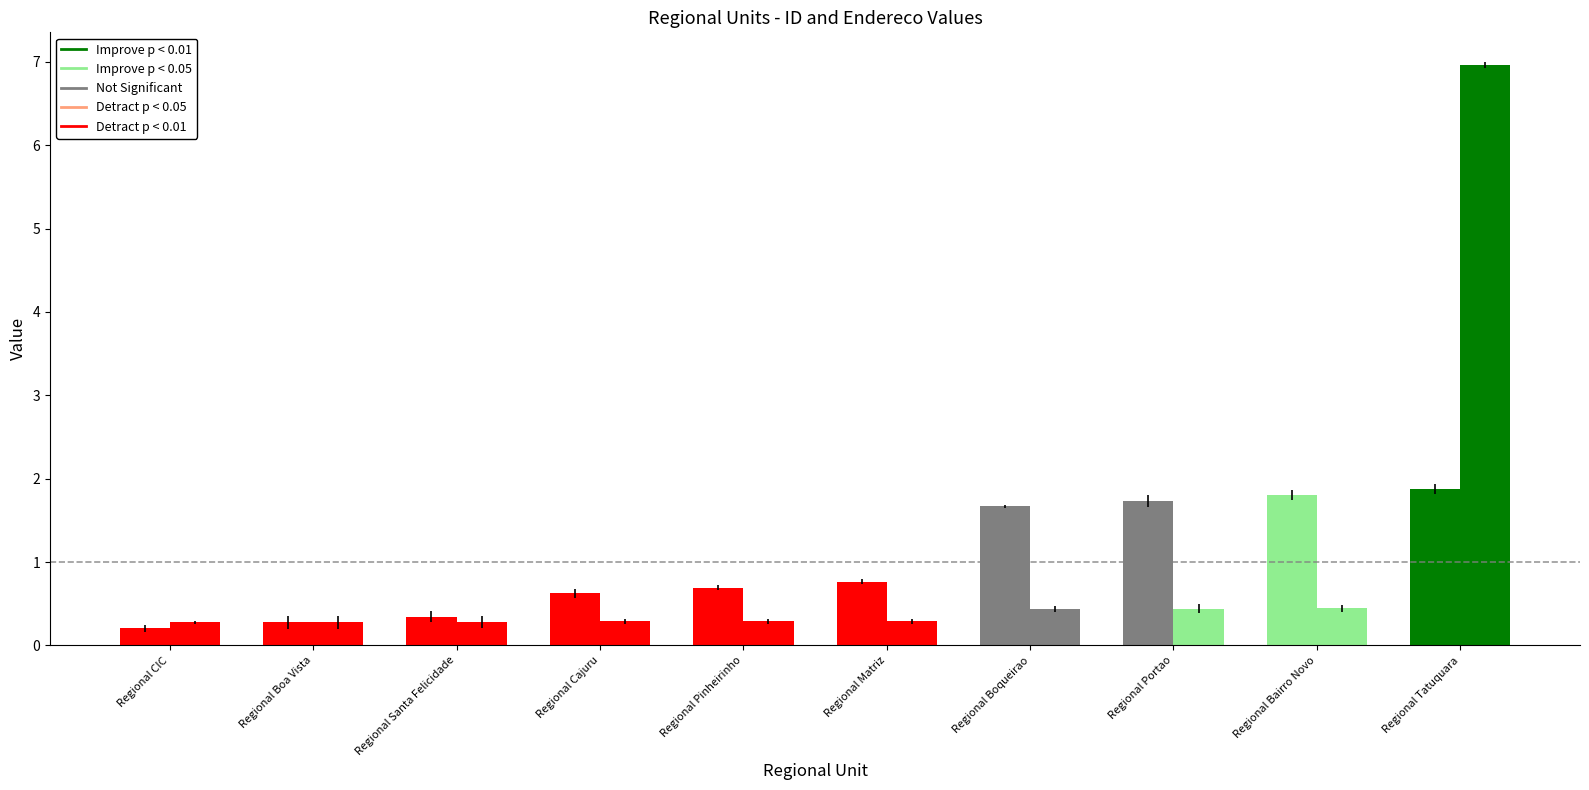

The id series shows 1.0 at Regional Matriz. True or false?

False